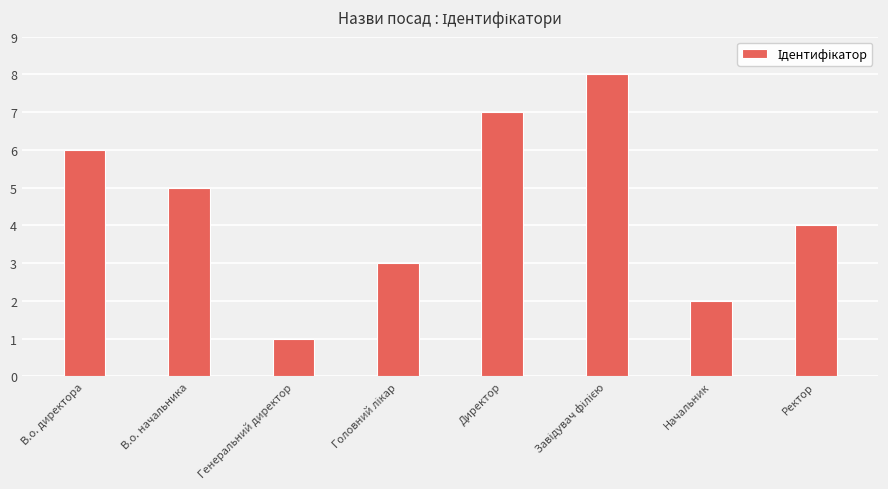

Reading right to left, transcribe all the data shown in this chart.

4	2	8	7	3	1	5	6